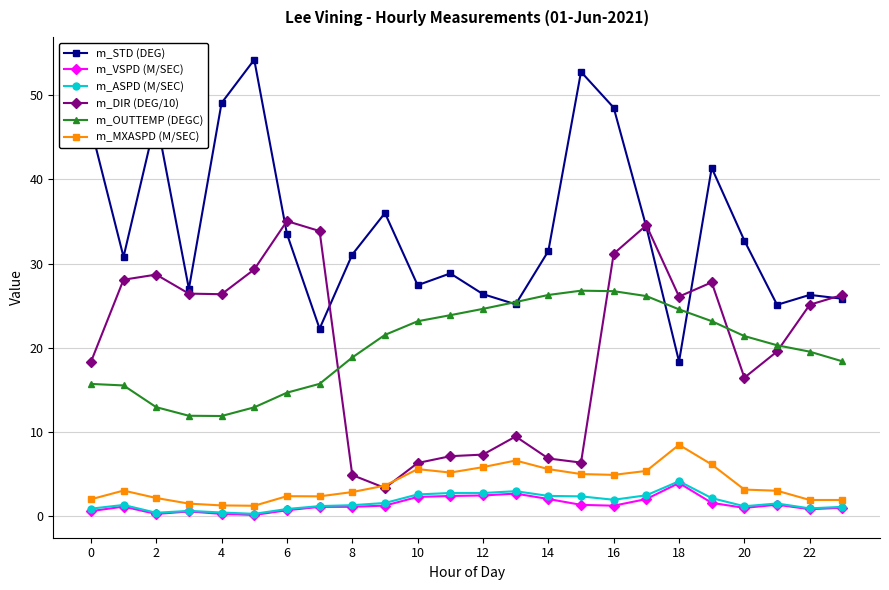

True or false: m_DIR (DEG/10) and m_OUTTEMP (DEGC) cross at least once.

True